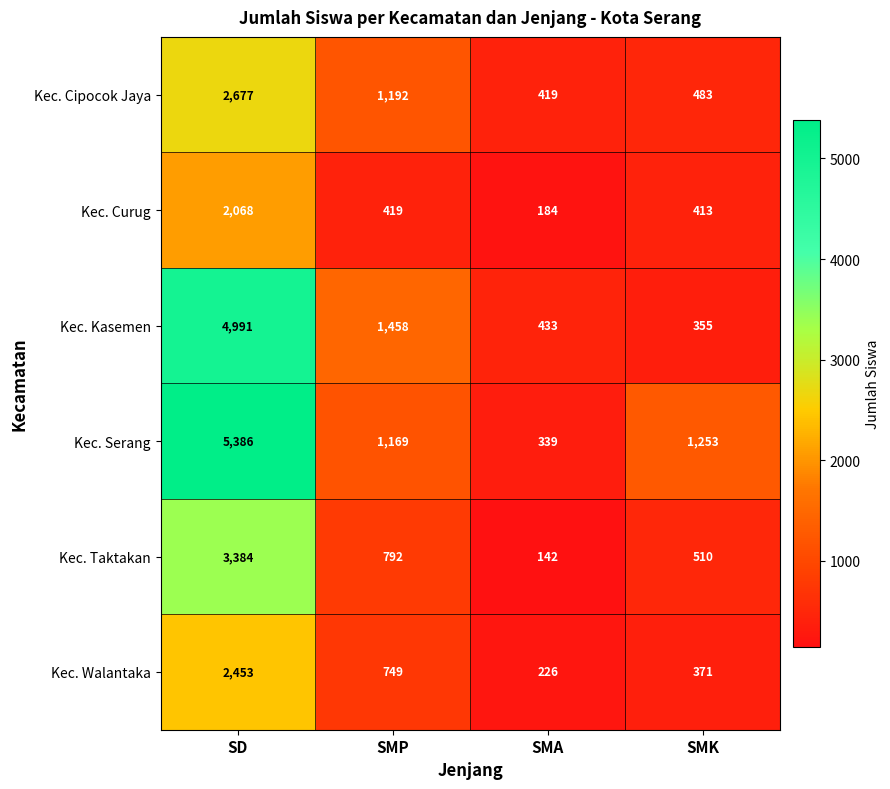

The value of Kec. Cipocok Jaya at SMK is 483. True or false?

True